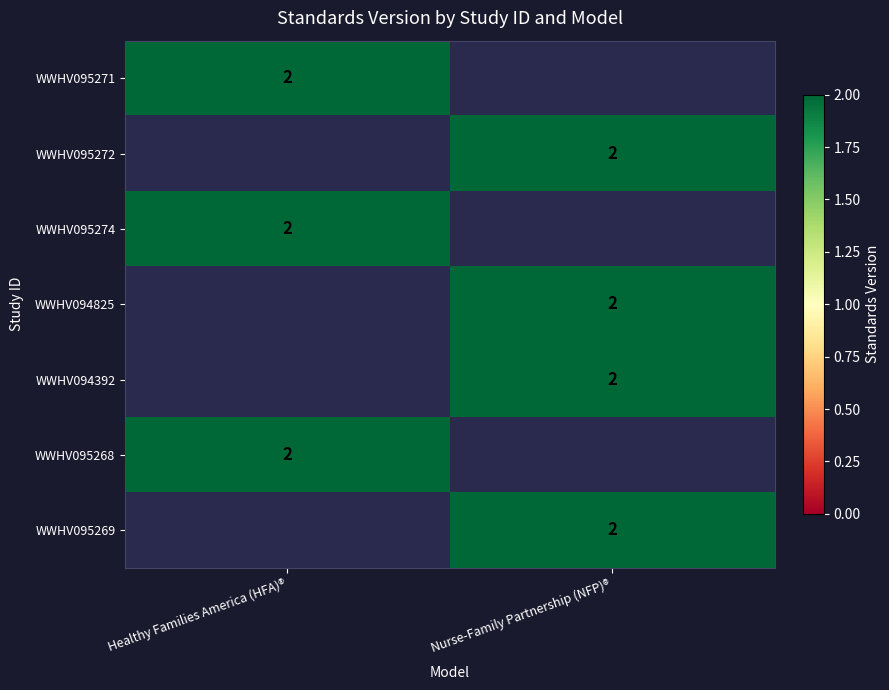

Is it true that WWHV095274 equals 2 at Healthy Families America (HFA)®?

True